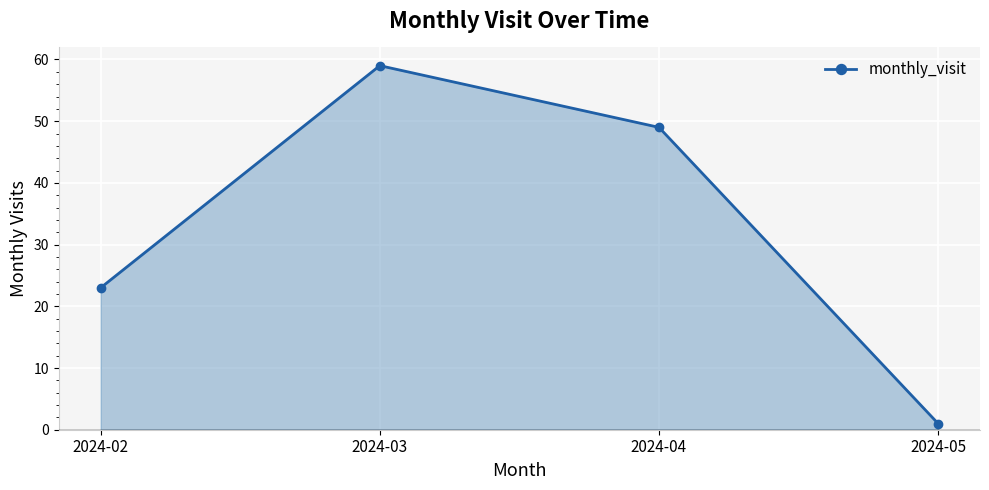

What is the difference between the maximum and minimum values?

58